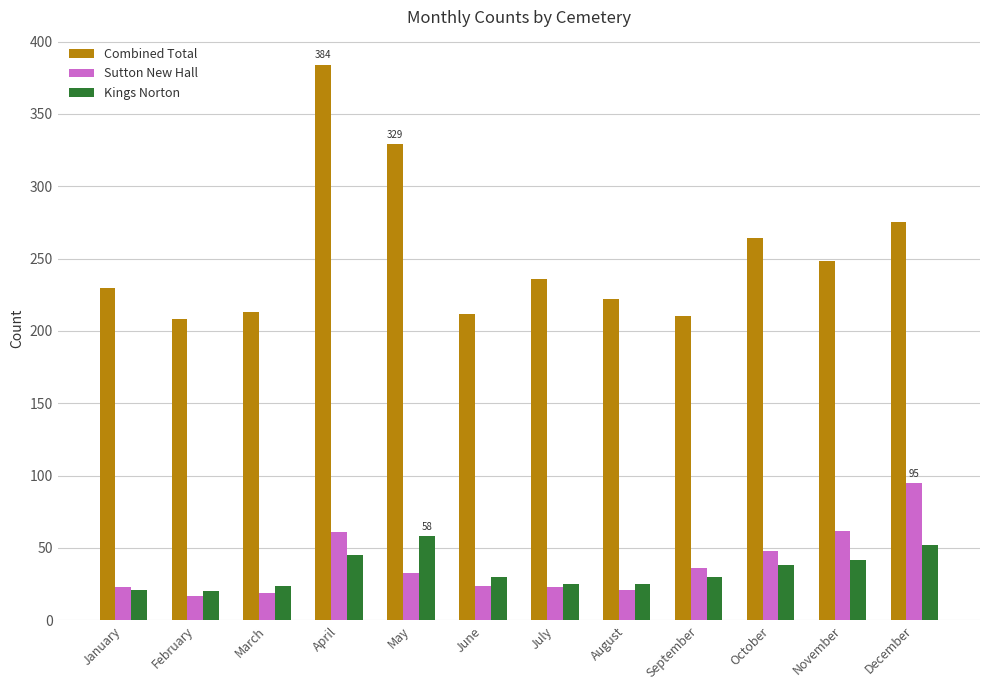

What is the sum of the Kings Norton values at September and May?

88